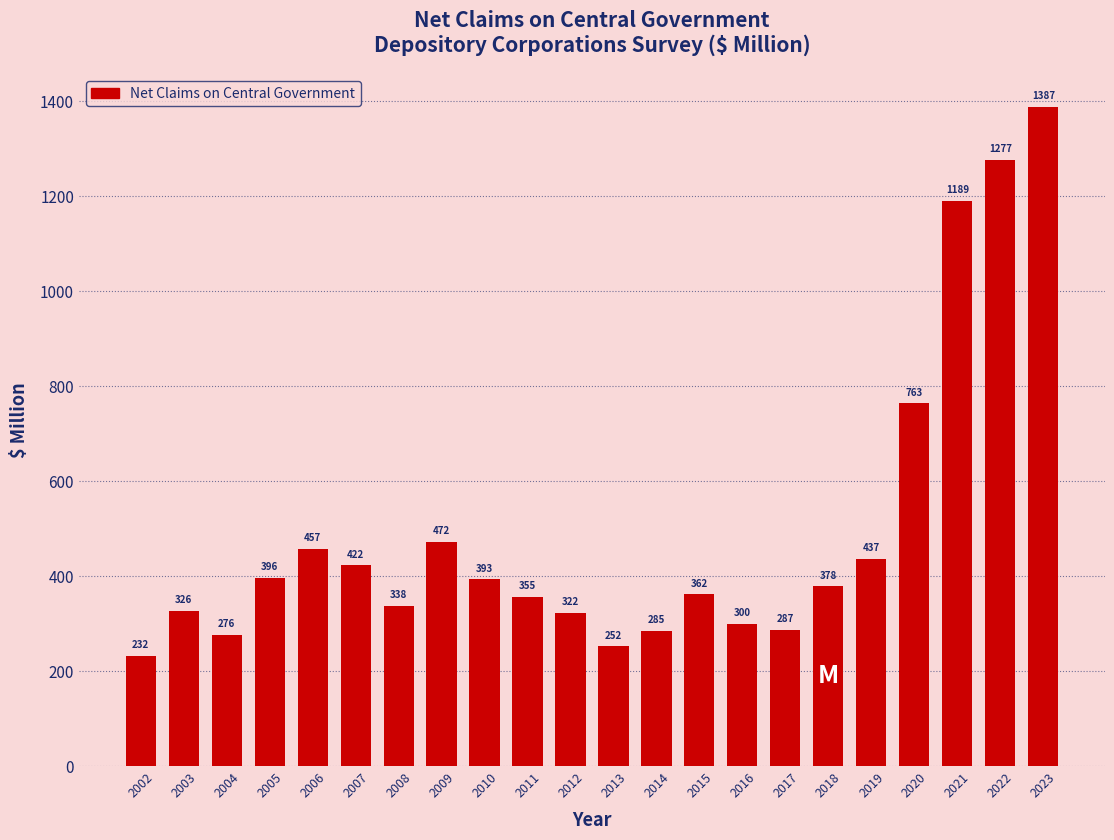

The value at 2015 is 239.6. True or false?

False